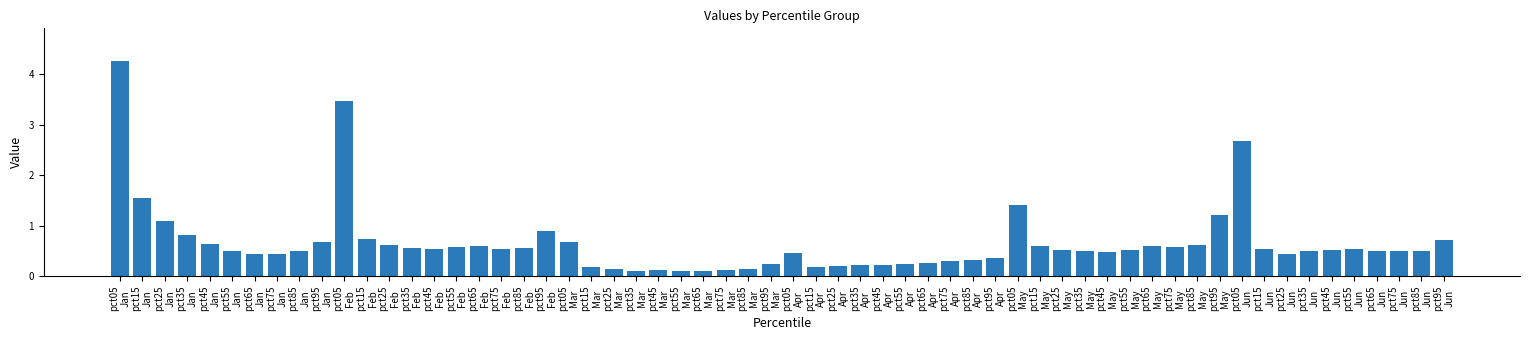

What is the value of the 28th bar from the left?

0.1